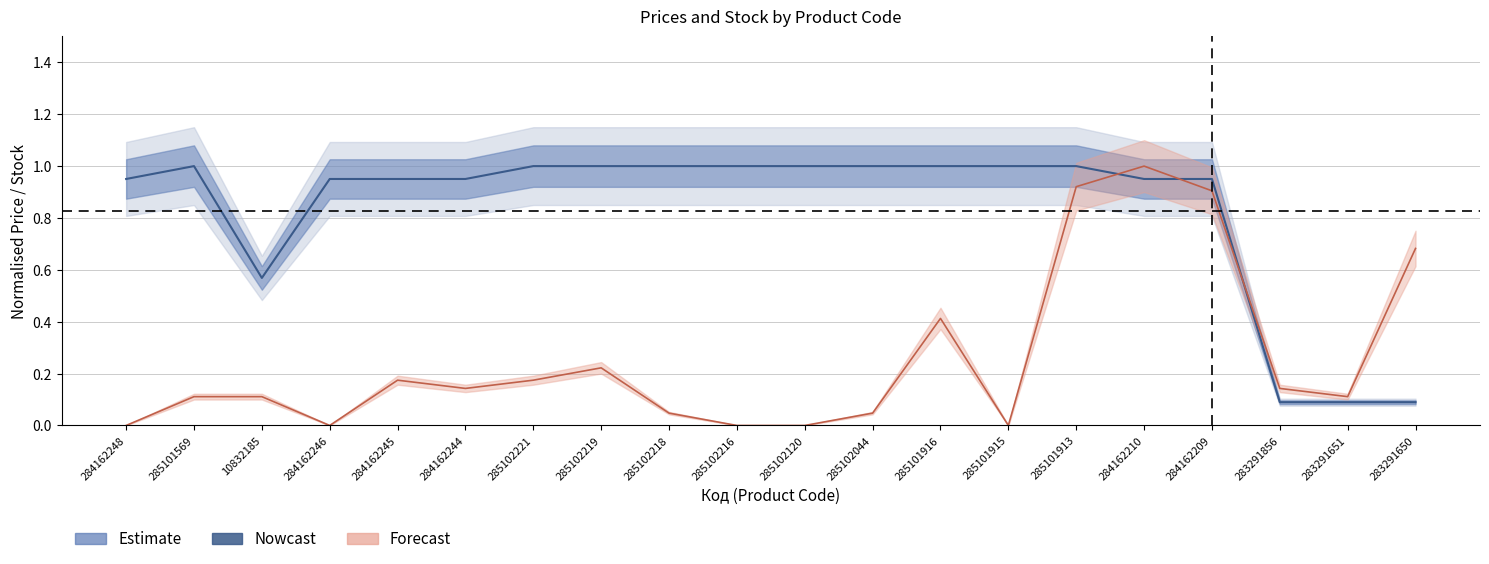

How many times do Залишок and Ціна cross each other?

3